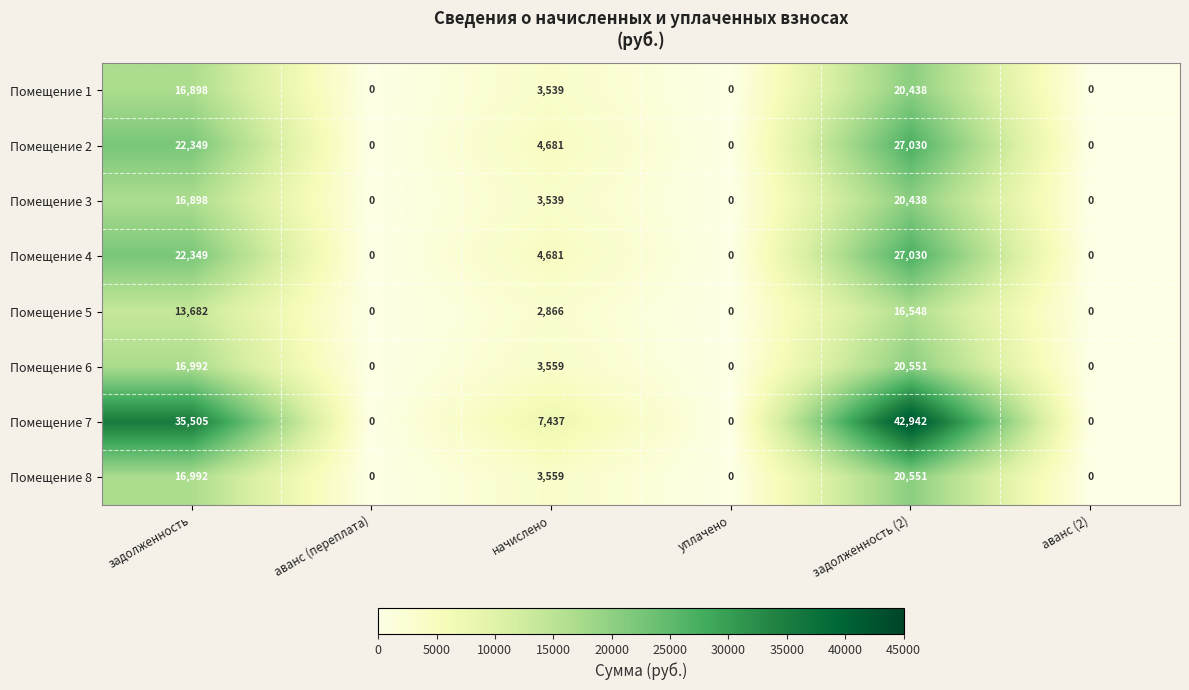

At which category is the sum across all series the highest?

задолженность (2)